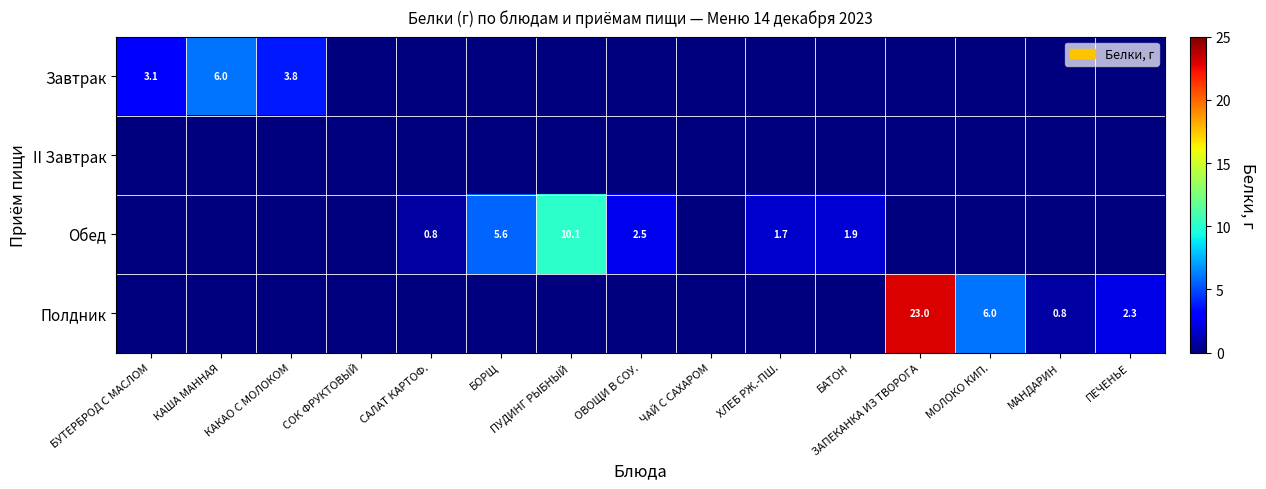

True or false: Завтрак has a value of 5.9 at КАКАО С МОЛОКОМ.

False